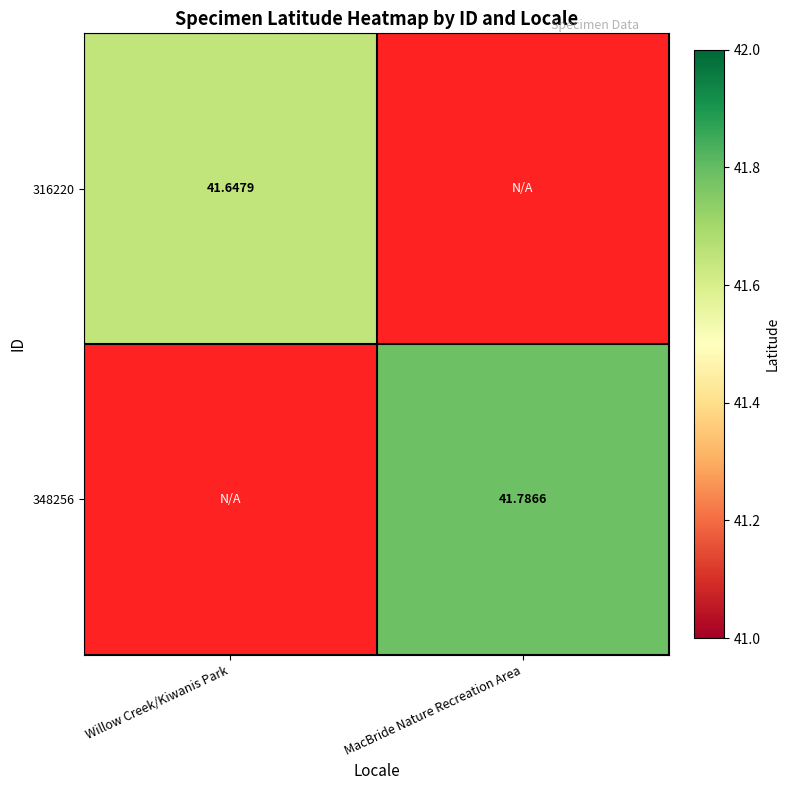

Is the value of 316220 at Willow Creek/Kiwanis Park greater than the value of 348256 at MacBride Nature Recreation Area?

No